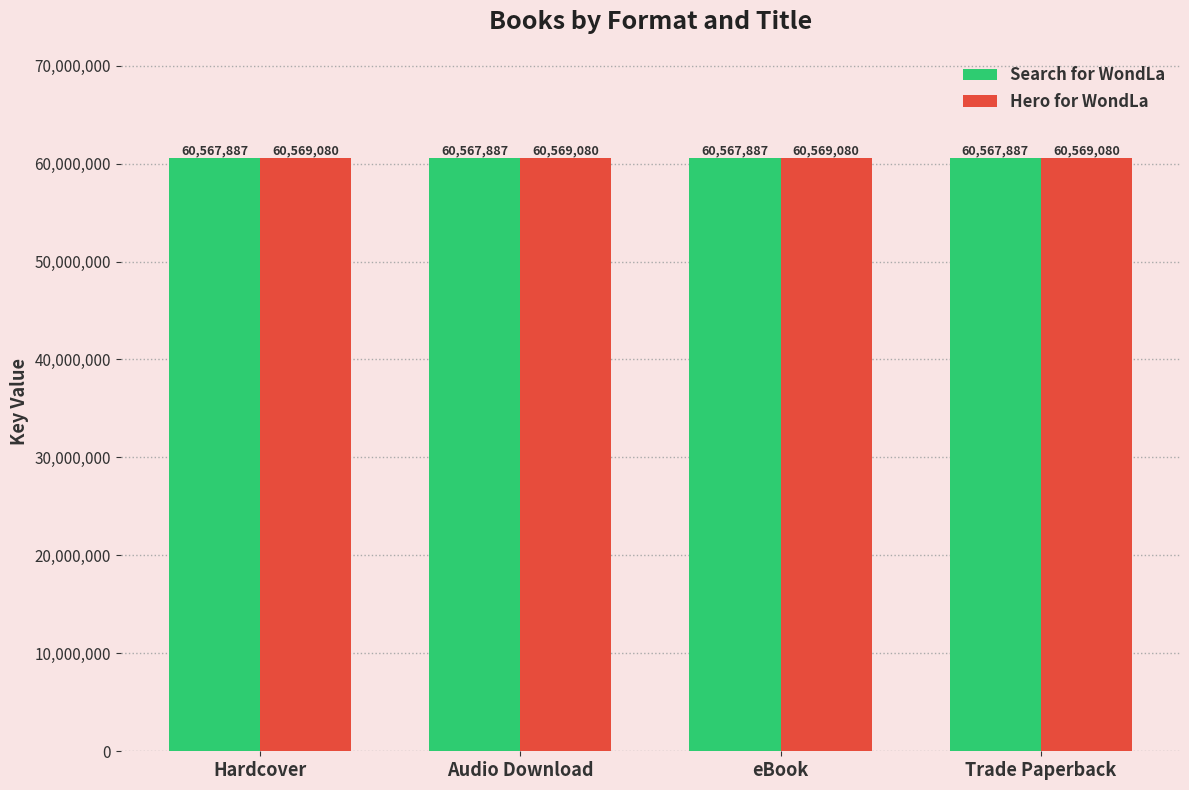

What position from the left is eBook?

3